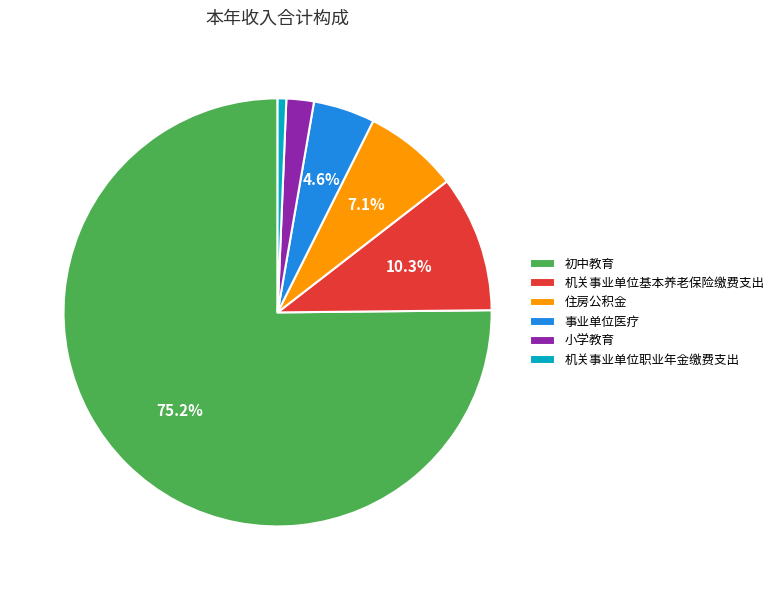

Between 机关事业单位基本养老保险缴费支出 and 事业单位医疗, which is larger?

机关事业单位基本养老保险缴费支出